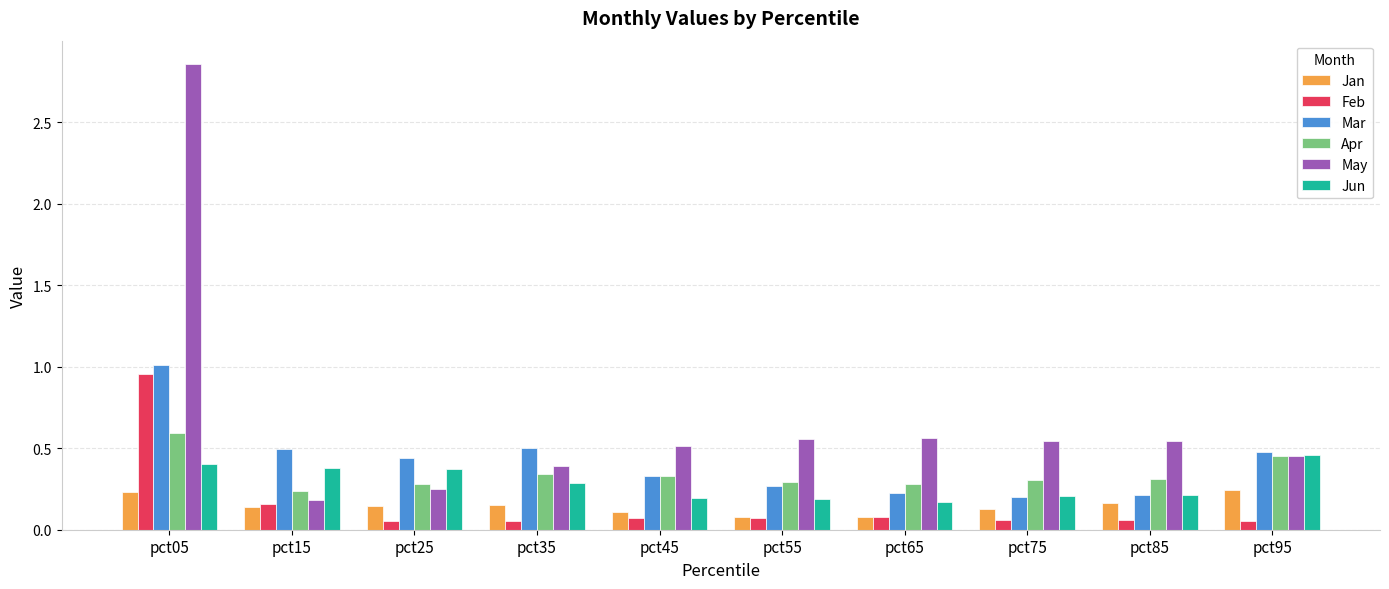

What is the difference between the Feb values at pct55 and pct05?

0.9